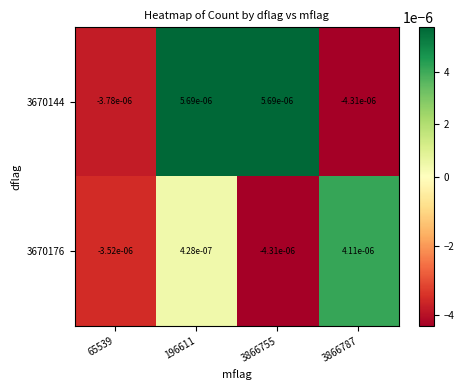

Which series has the widest spread of values?

3670144